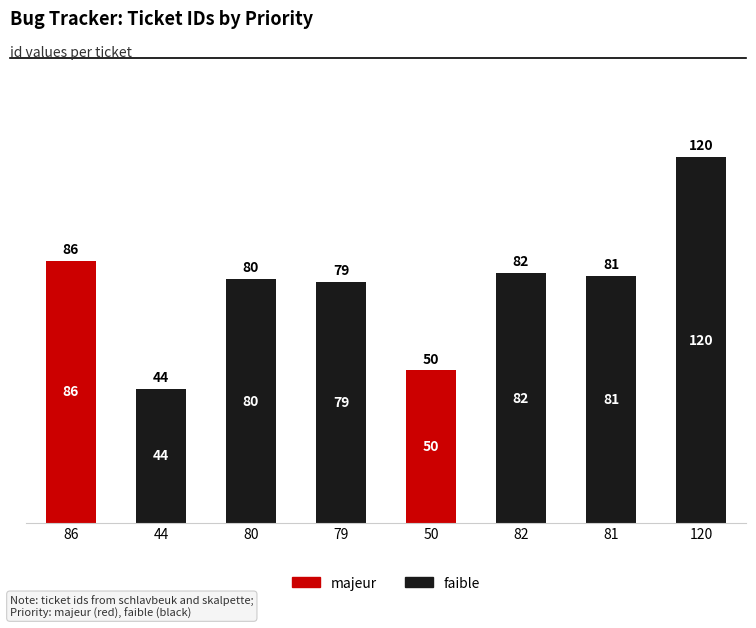

Does the chart contain stacked bars?

Yes